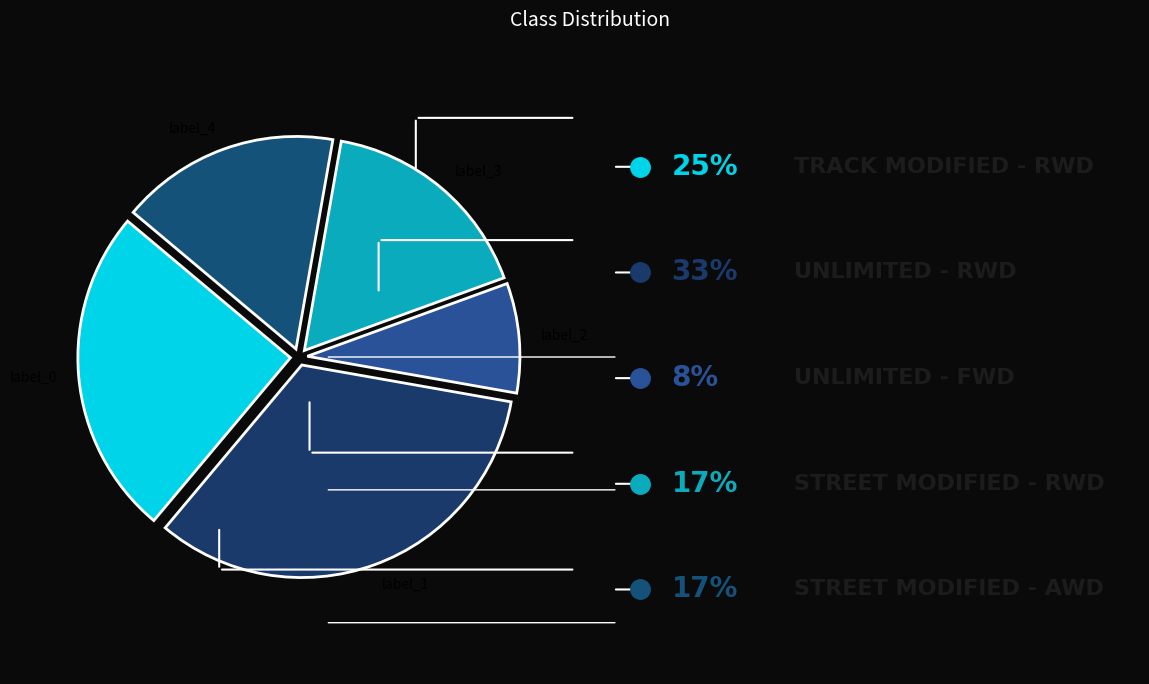

Which slice is the smallest?

UNLIMITED - FWD